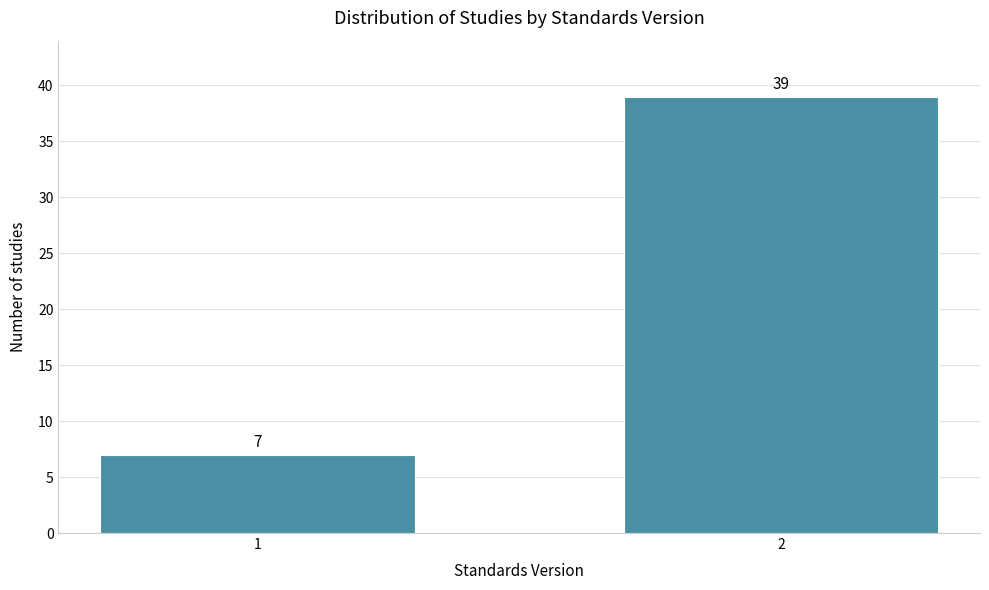

Reading right to left, list all the values displayed in this chart.

39	7